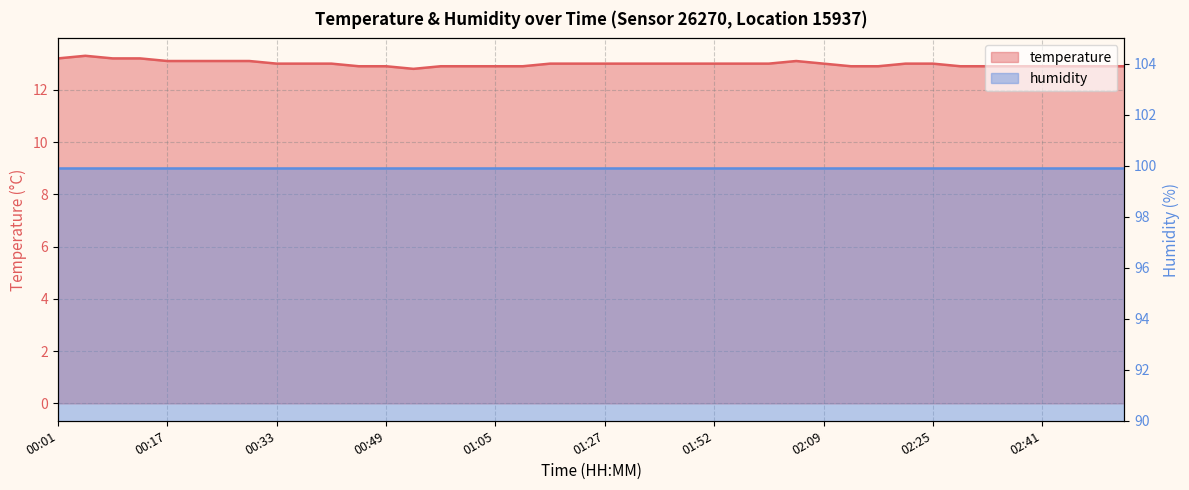

What position from the right is 00:17?

36